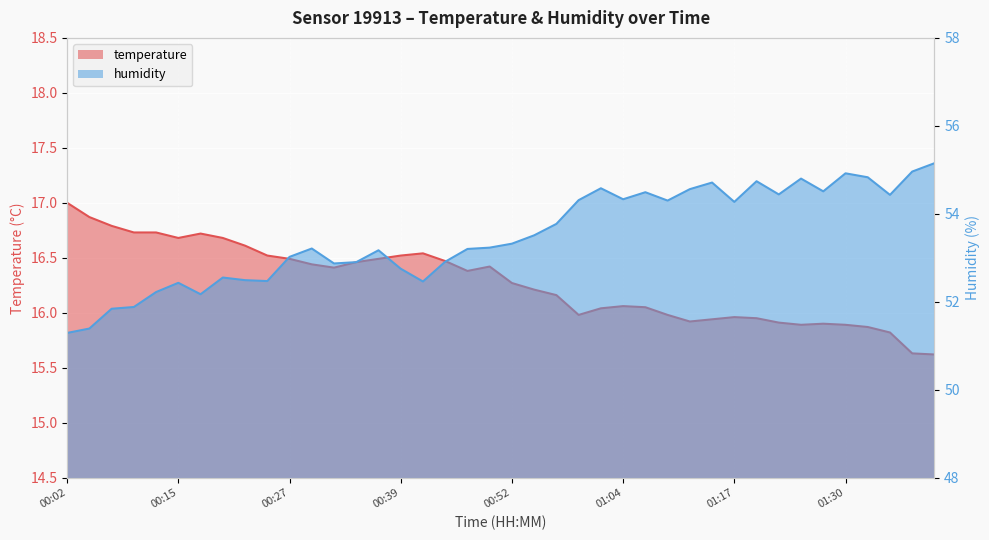

Is it true that temperature equals 7.0 at 00:57?

False